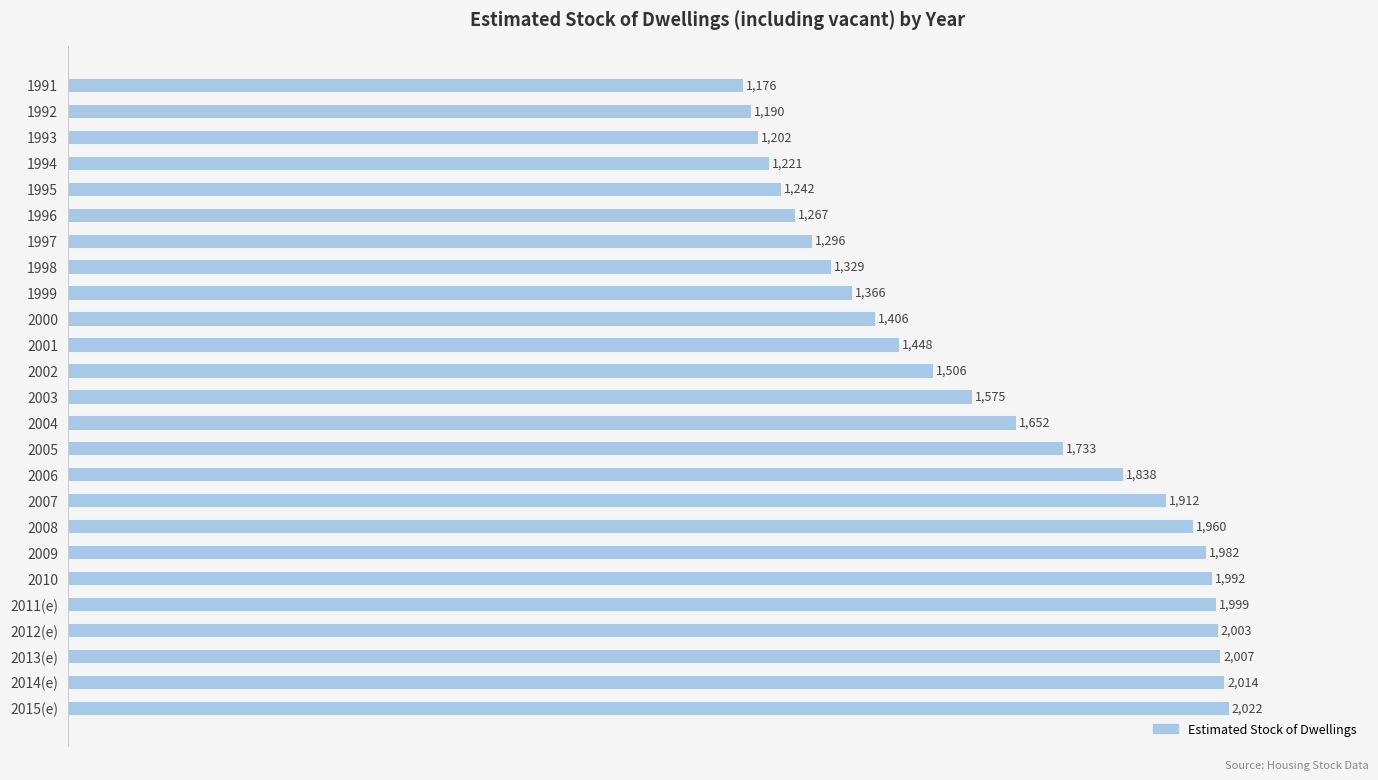

The chart shows a value of 447 at 2012(e). True or false?

False